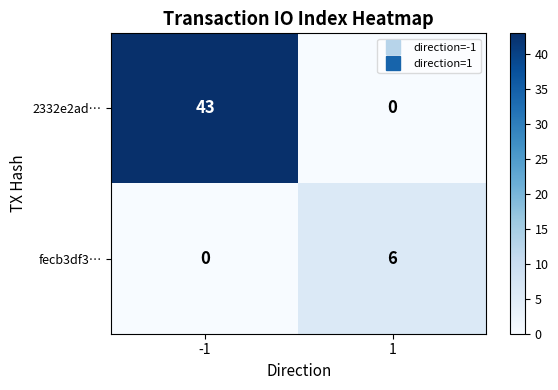

What value does the 2332e2ad… series have at -1?

43